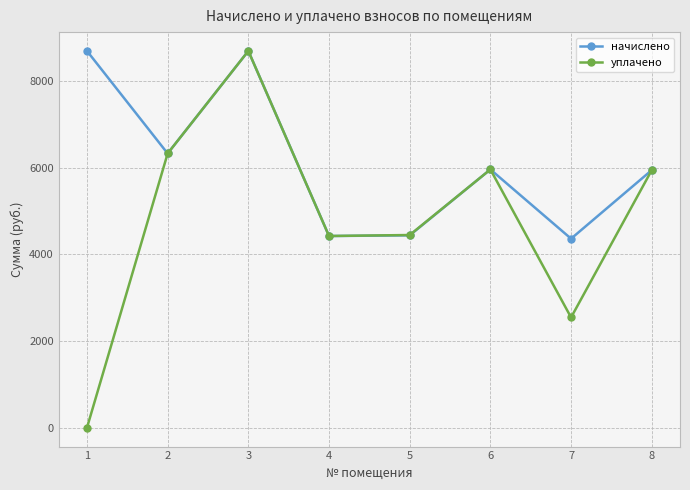

Is the value of уплачено at 5 greater than the value of начислено at 8?

No